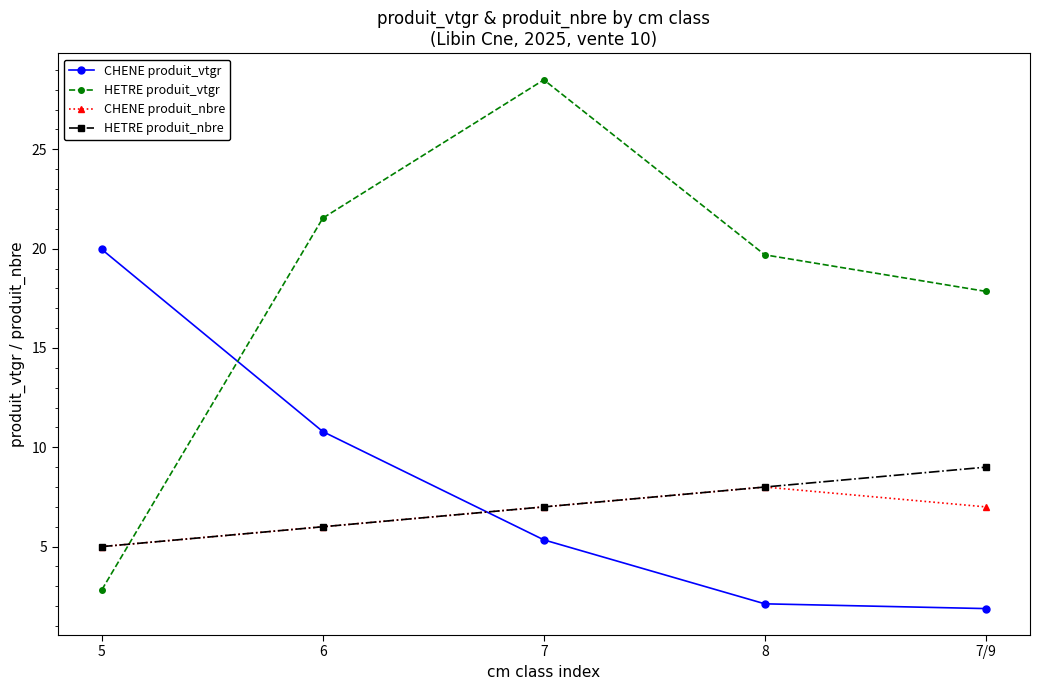

True or false: CHENE produit_nbre and HETRE produit_vtgr cross at least once.

True